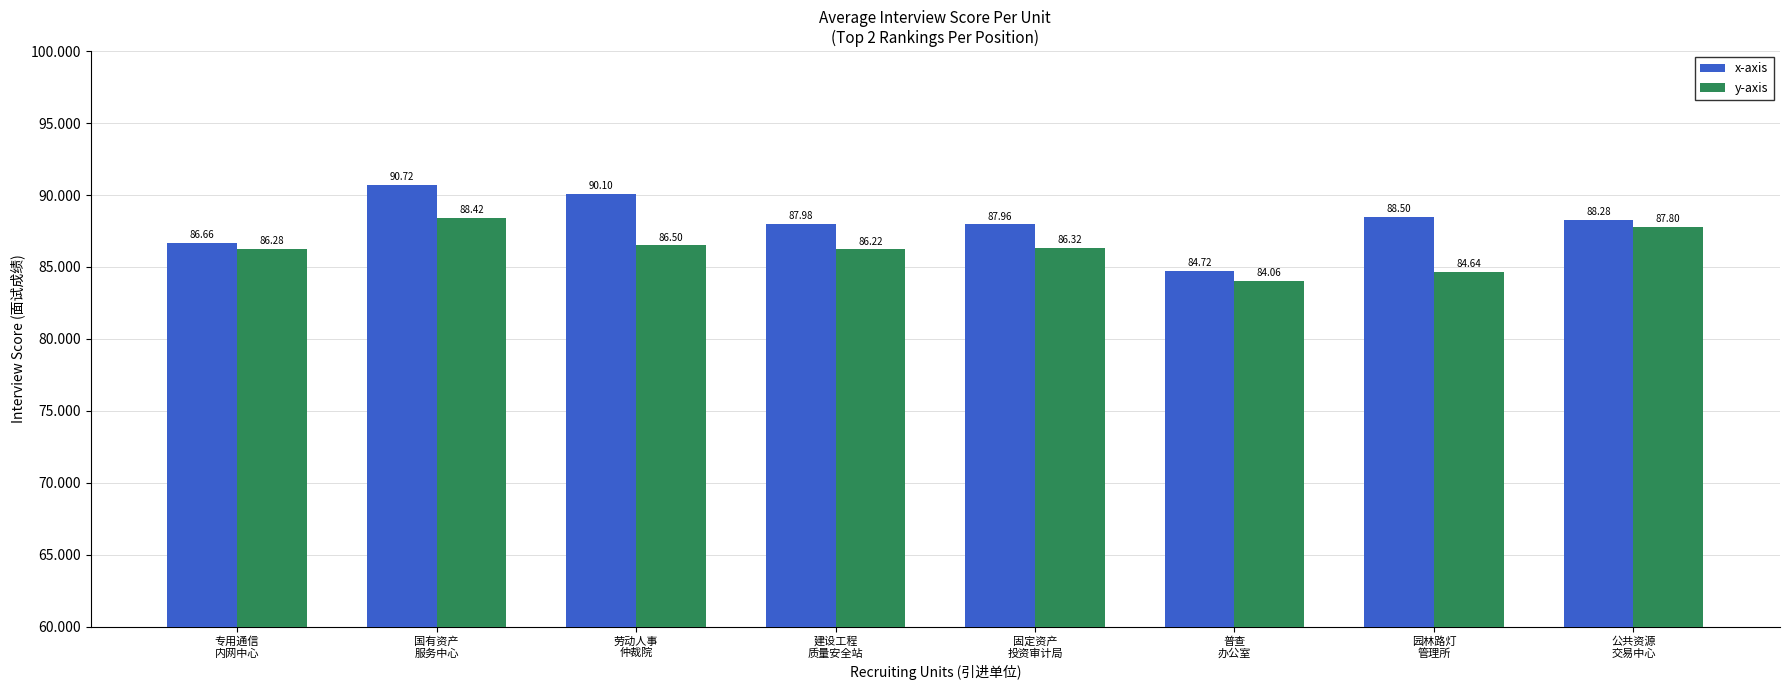

At which label is x-axis closest to 87?

专用通信
内网中心